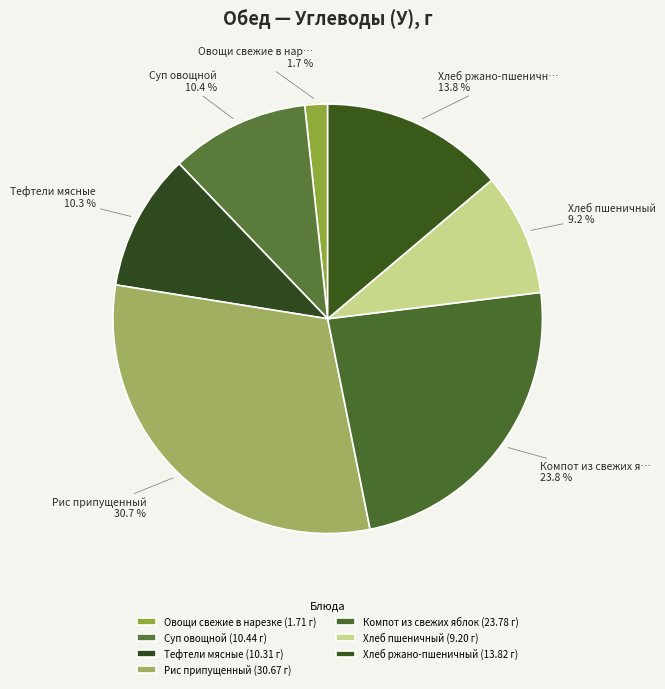

Between Овощи свежие в нарезке and Компот из свежих яблок, which is larger?

Компот из свежих яблок